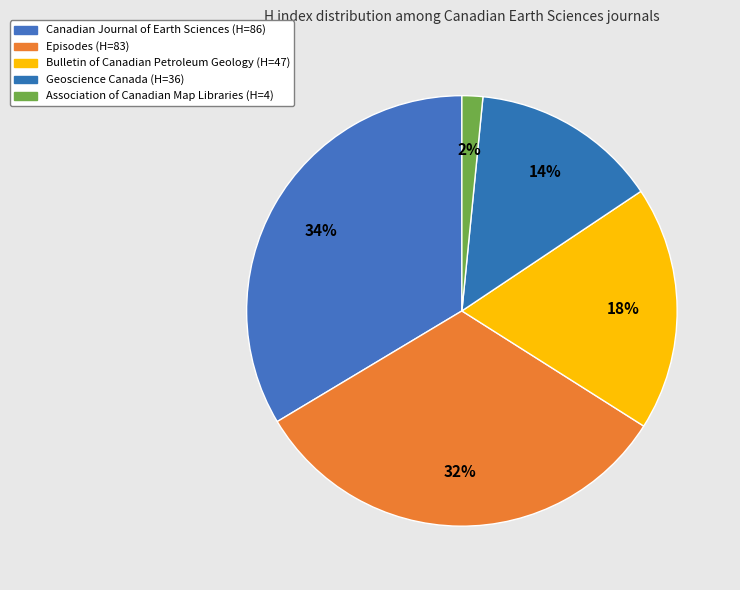

How many slices are in this pie chart?

5